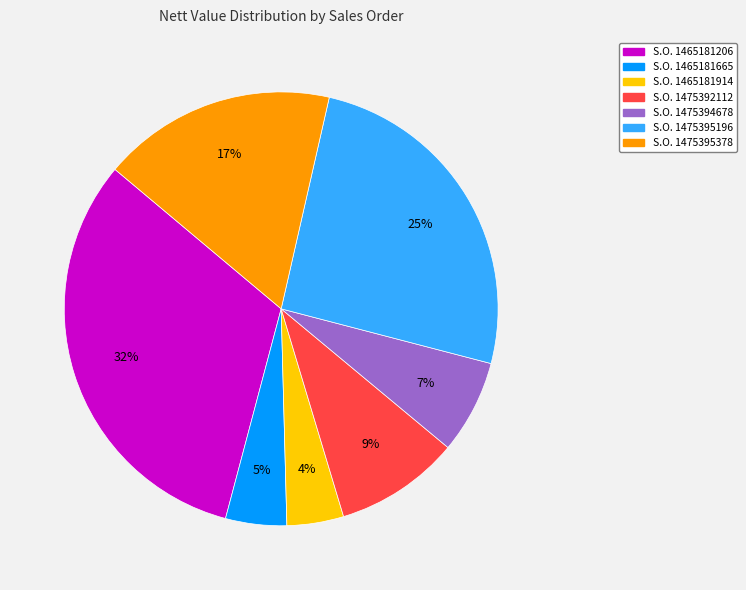

Does any single category account for the majority?

No